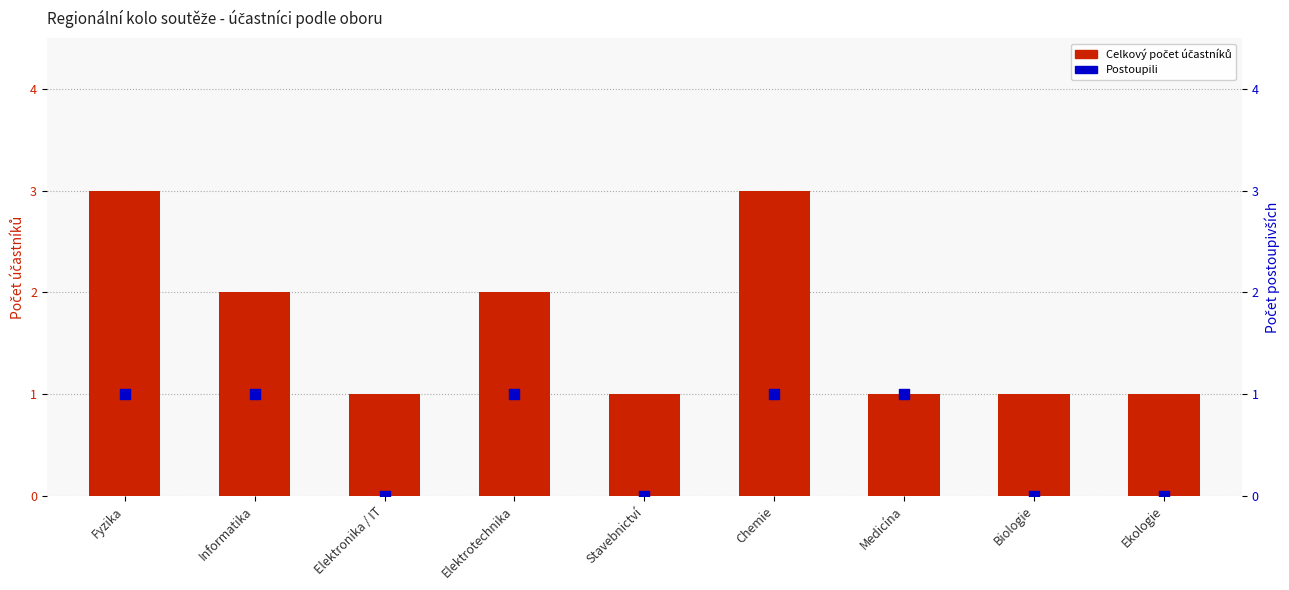

At how many categories does at least one series exceed 1?

4